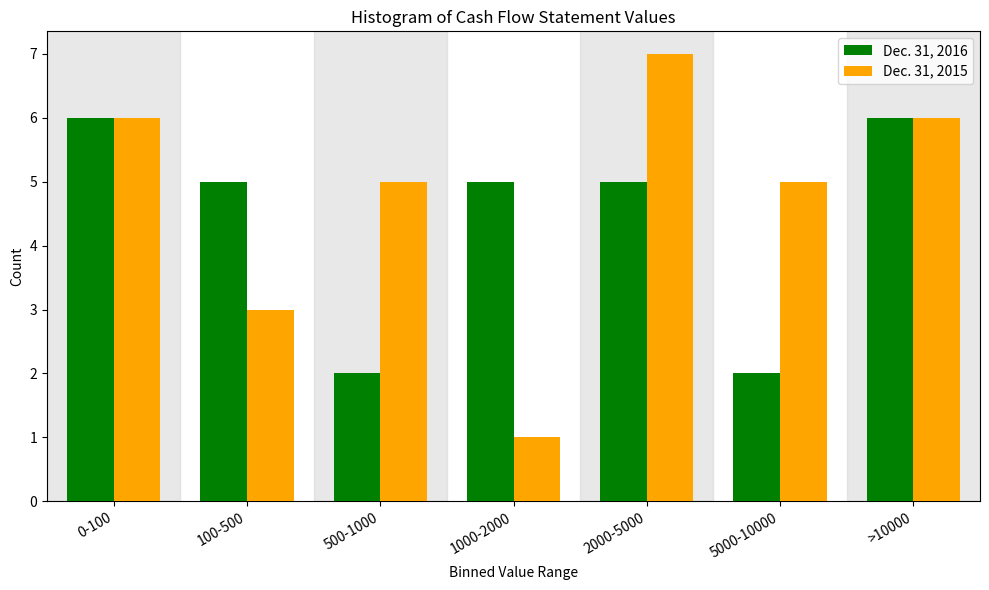

Reading left to right, transcribe all the data shown in this chart.

Dec. 31, 2016: 6	5	2	5	5	2	6
Dec. 31, 2015: 6	3	5	1	7	5	6